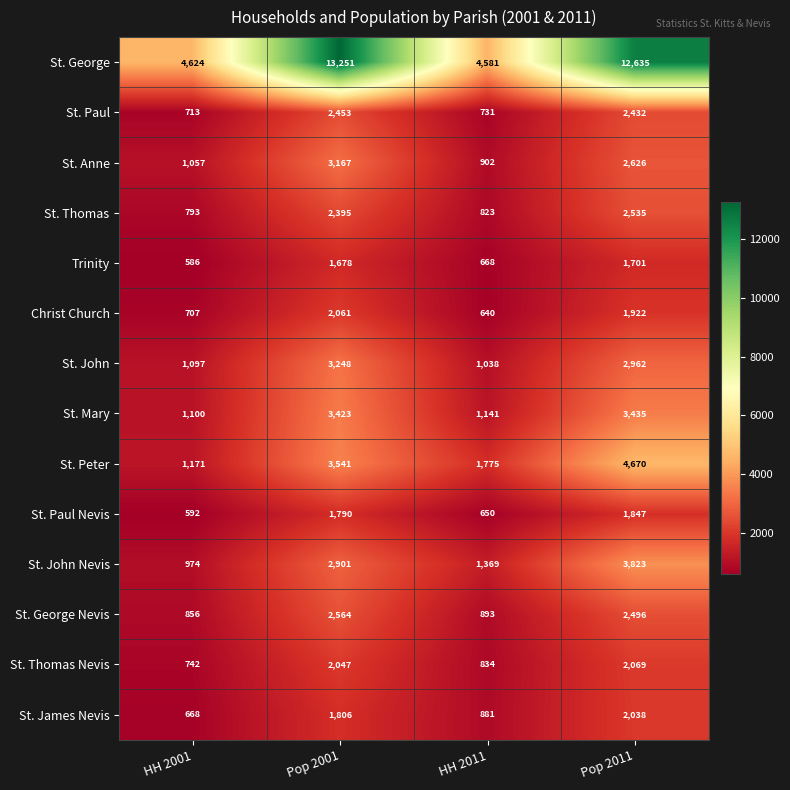

What is the spread (max minus min) of values at Pop 2011?

10934